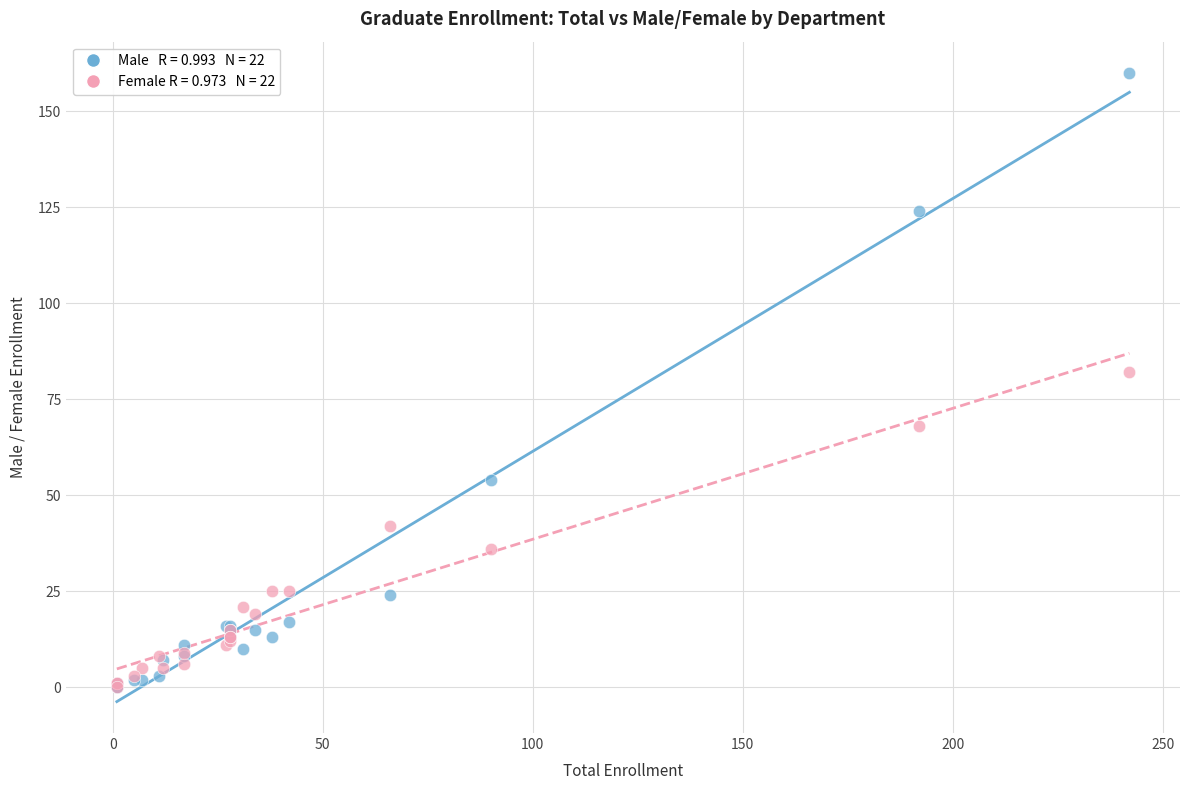

Across all series, what Y value is closest to 80?

82